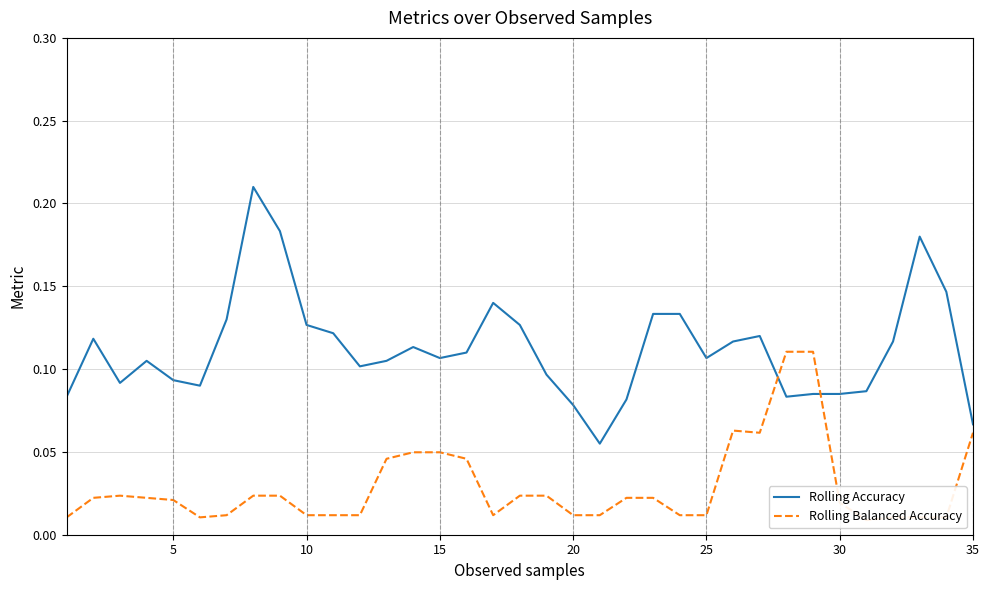

How many intersections are there between Rolling Balanced Accuracy and Rolling Accuracy?

2